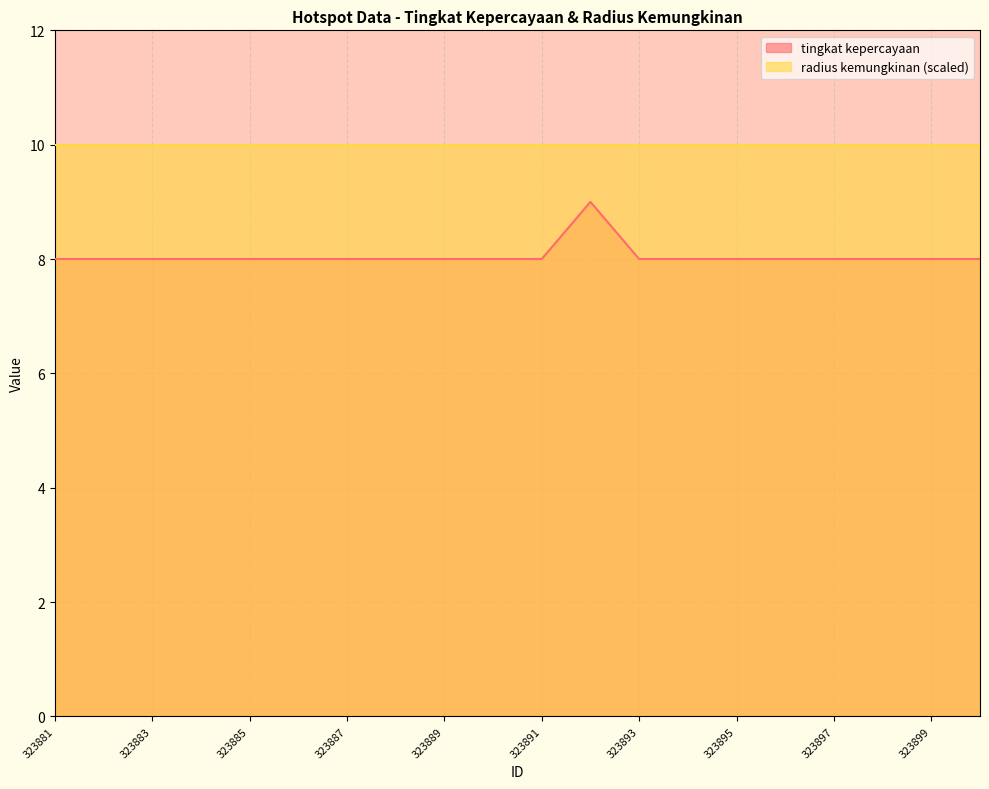

How many points are higher than both their immediate neighbors (excluding endpoints)?

1